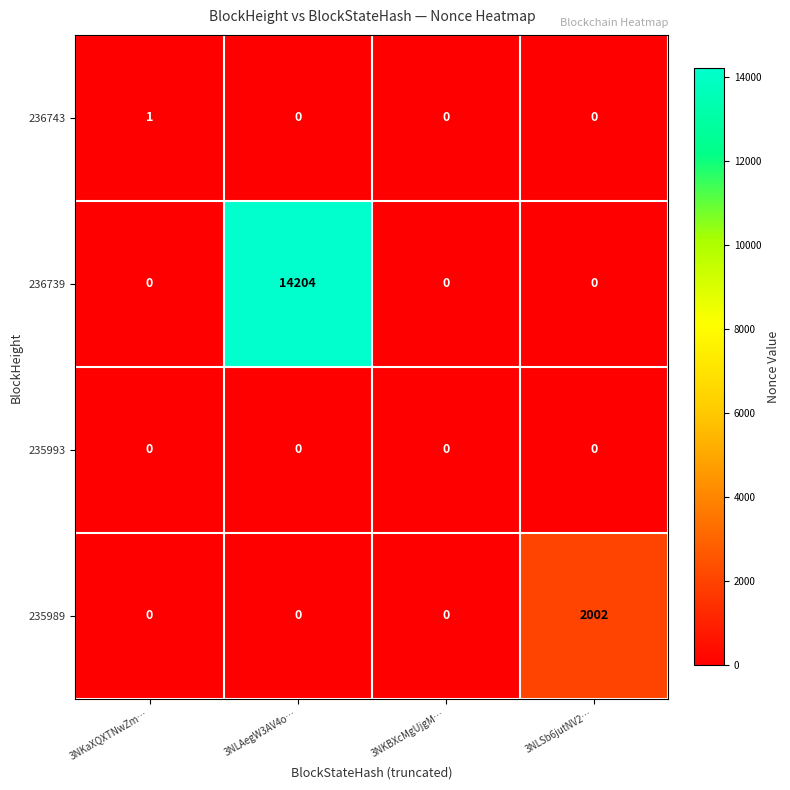

How many categories are shown in the chart?

4